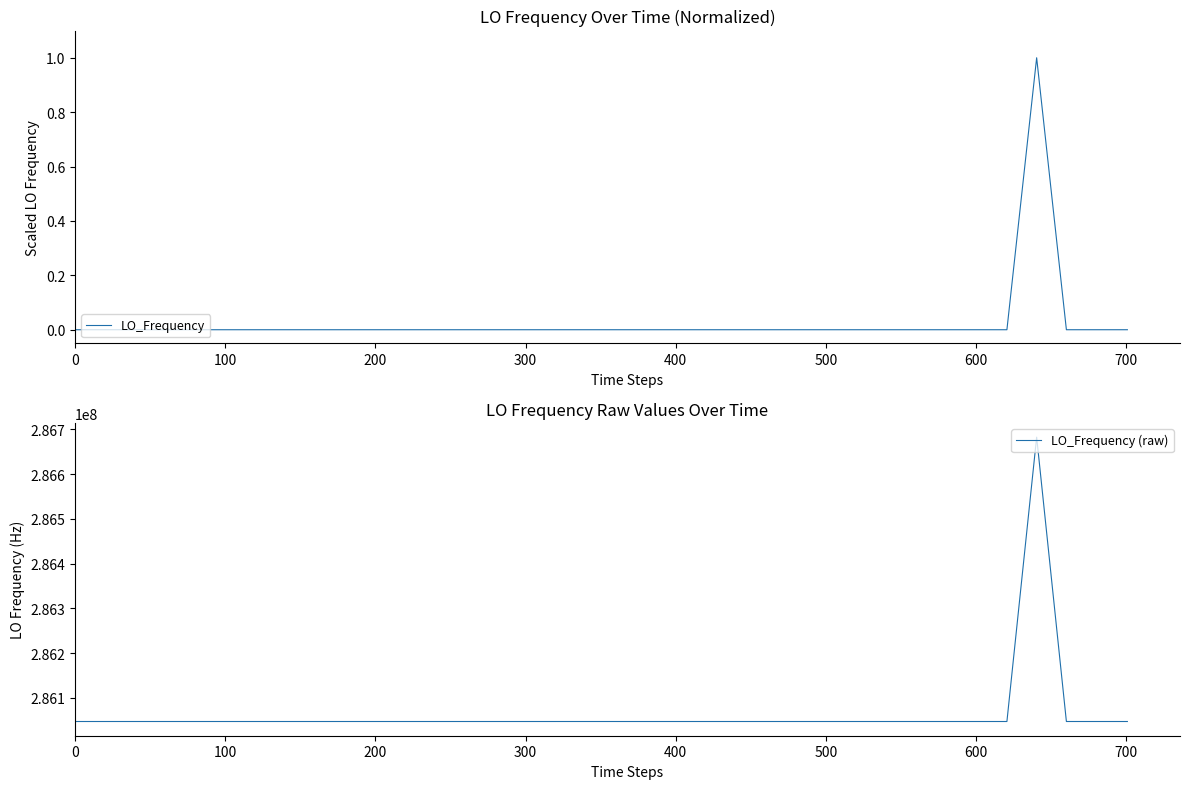

What is the lowest value of the LO_Frequency (raw) series?

286046994.9